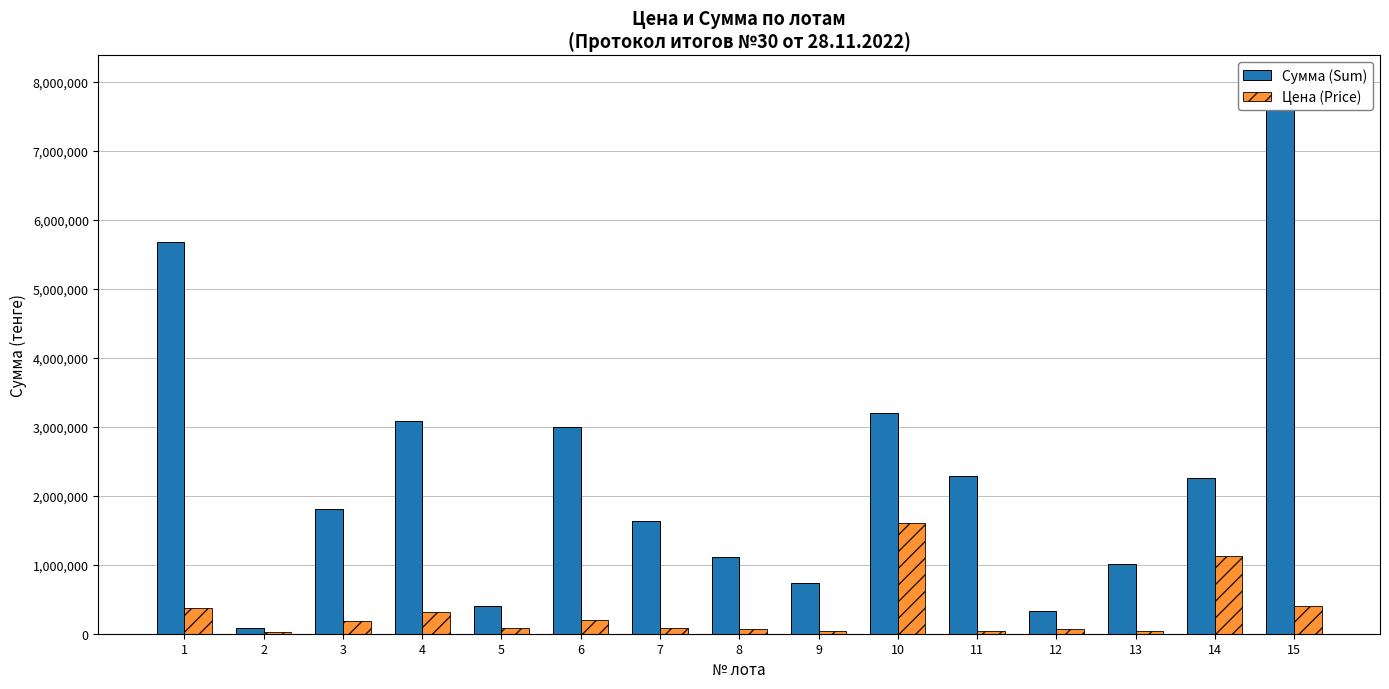

Reading left to right, extract all data points from this chart.

Сумма (Sum): 5679000	79440	1814500	3076000	394750	2988750	1639600	1112700	731600	3200000	2291250	335025	1006350	2249800	7980000
Цена (Price): 378600	26480	181450	307600	78950	199250	81980	74180	36580	1600000	45825	67005	33545	1124900	399000